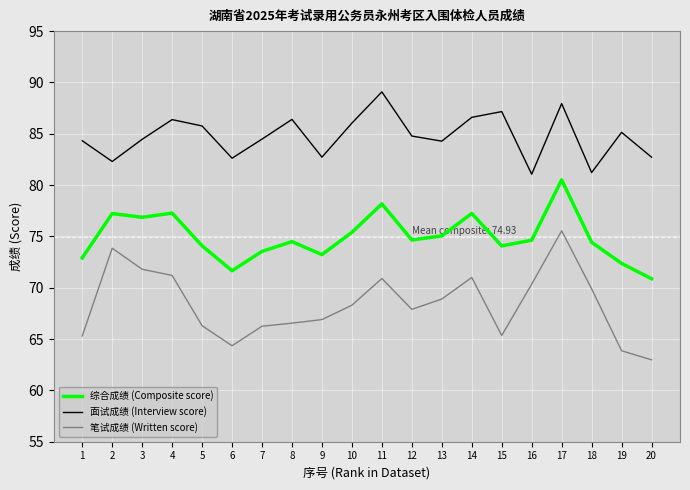

Does the chart display data point markers on the line(s)?

No